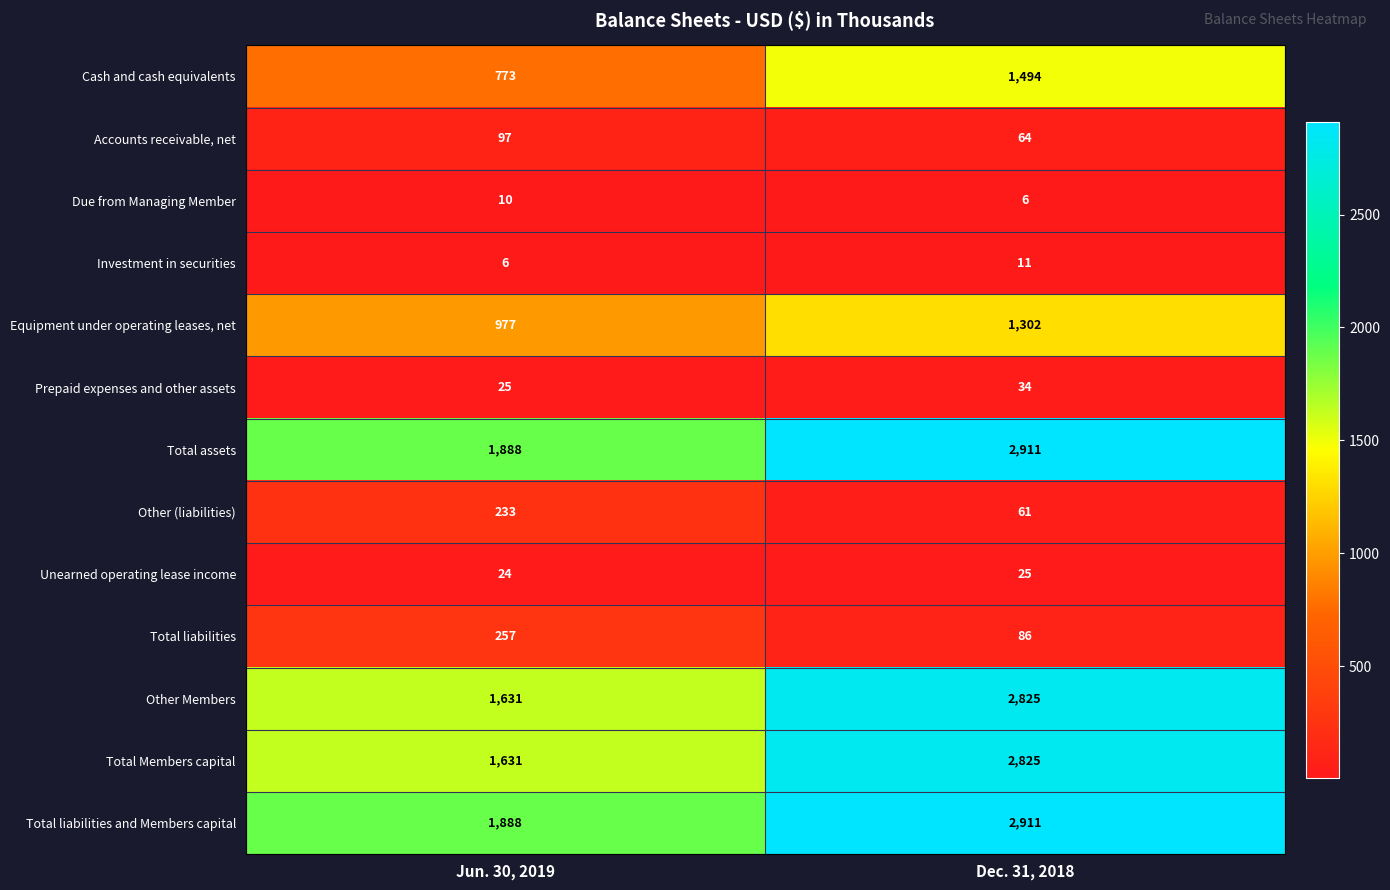

At which category is the sum across all series the highest?

Dec. 31, 2018